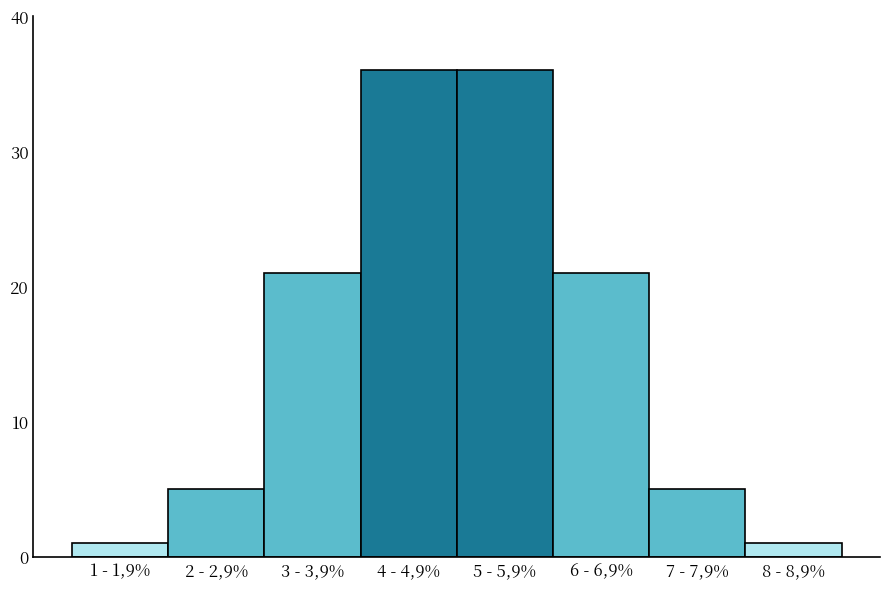

Reading left to right, extract all data points from this chart.

1	5	21	36	36	21	5	1